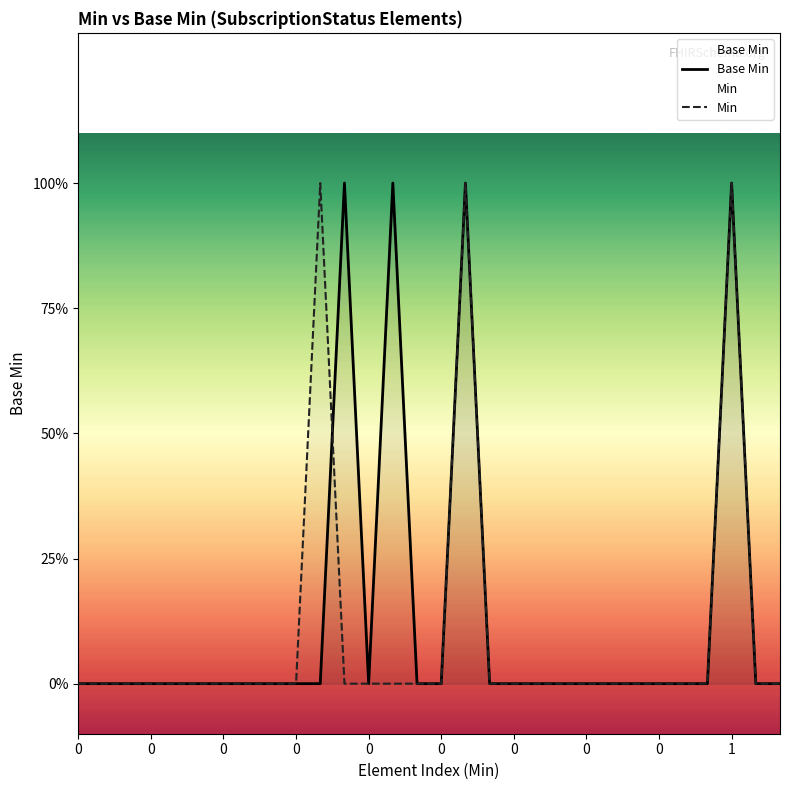

Rank the series by their maximum value, from highest to lowest.

Base Min, Min